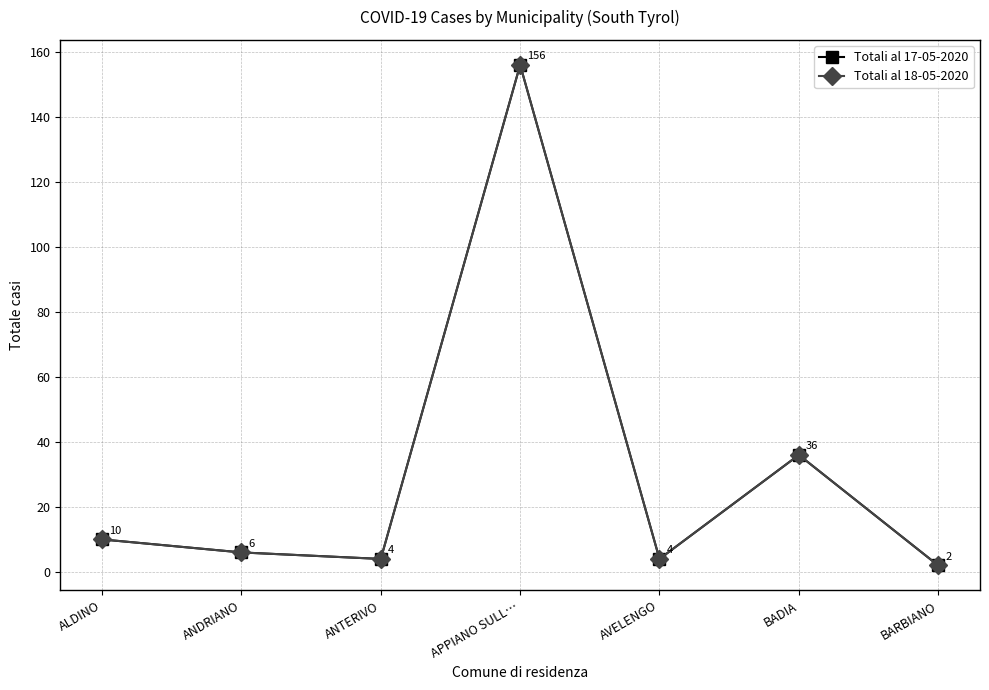

Which label corresponds to the largest value in the chart?

APPIANO SULL…